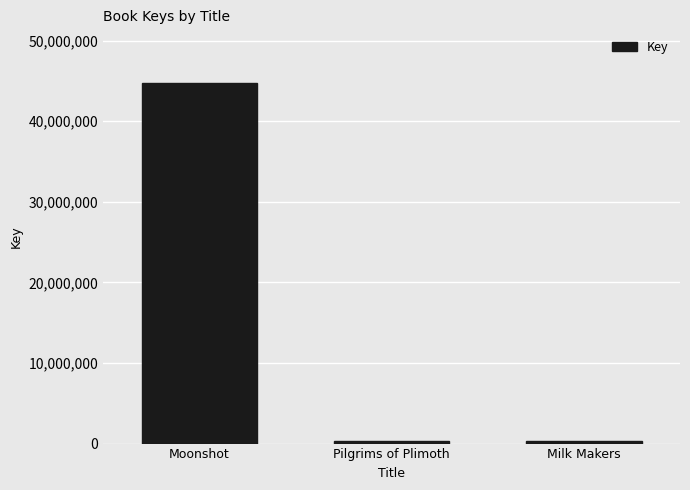

What is the change in value from Moonshot to Milk Makers?

-44380656